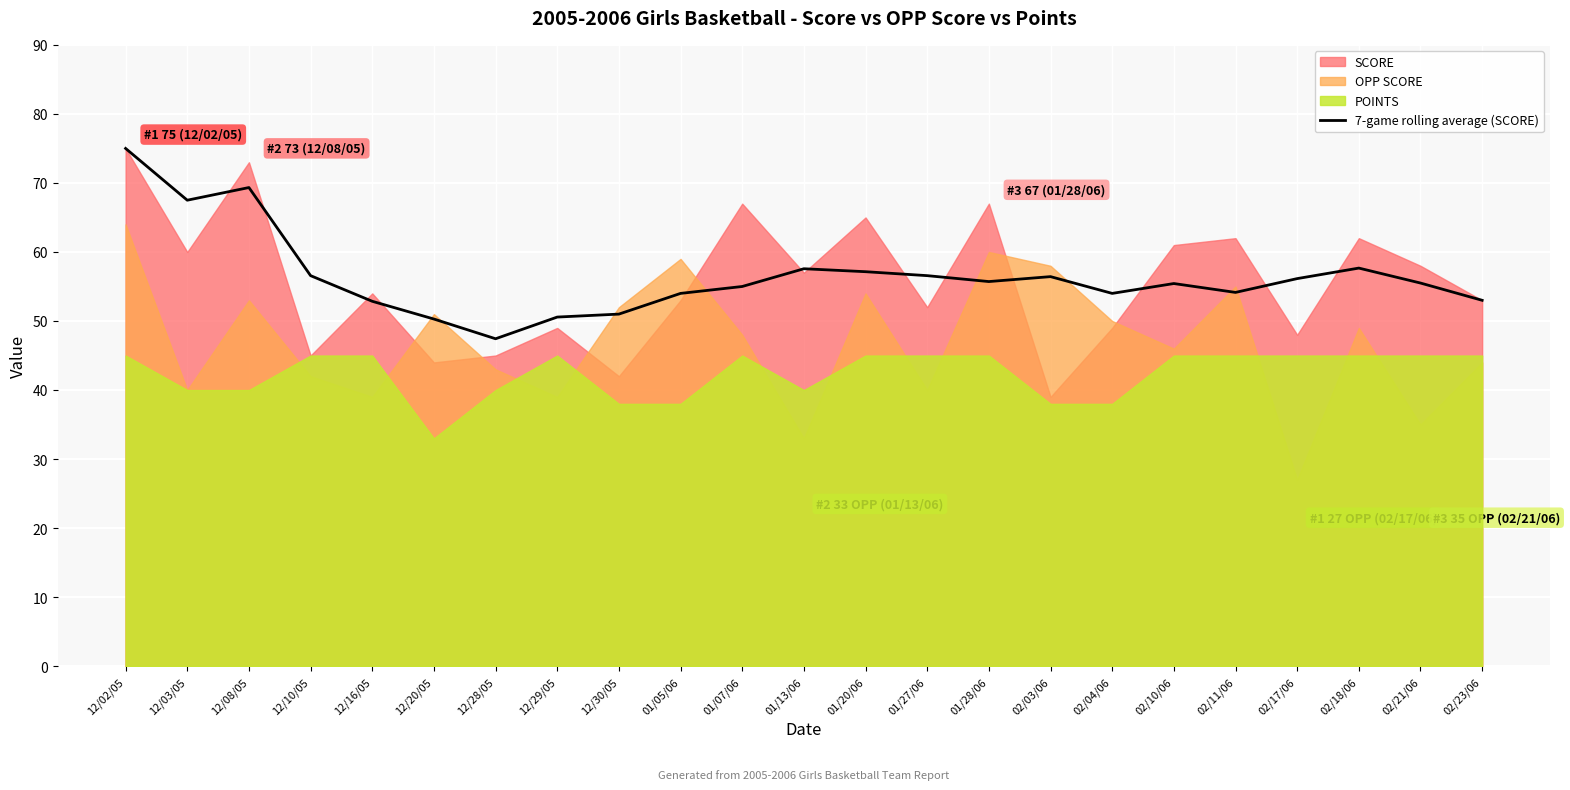

At which label does 7-game rolling average (SCORE) reach its minimum?

12/28/05